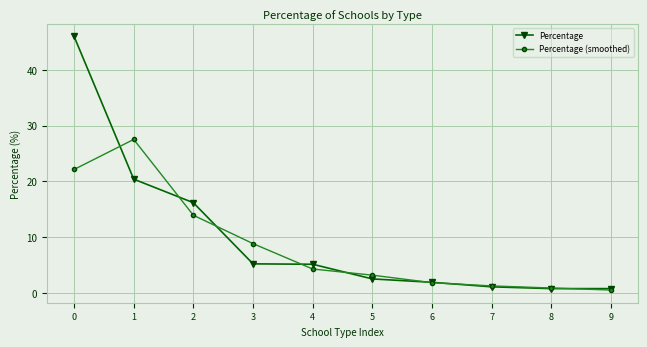

How many distinct data groups are displayed?

2